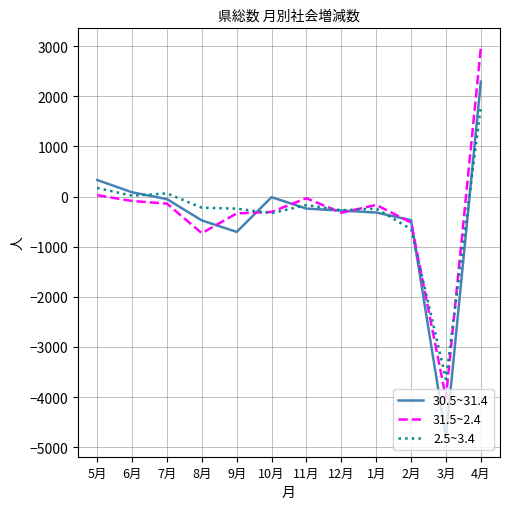

At which label does 31.5~2.4 first exceed -166?

5月